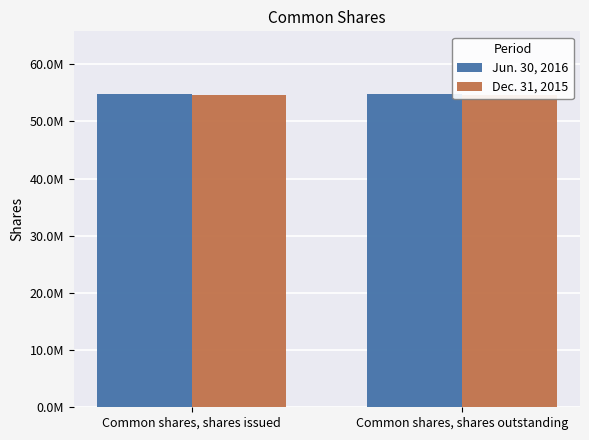

What is the label of the 1st bar from the right?

Common shares, shares outstanding